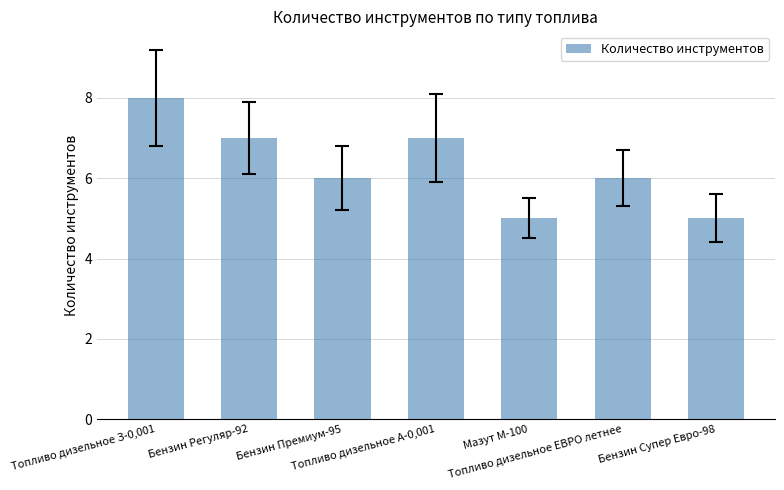

True or false: the data shows 7 at Мазут М-100.

False